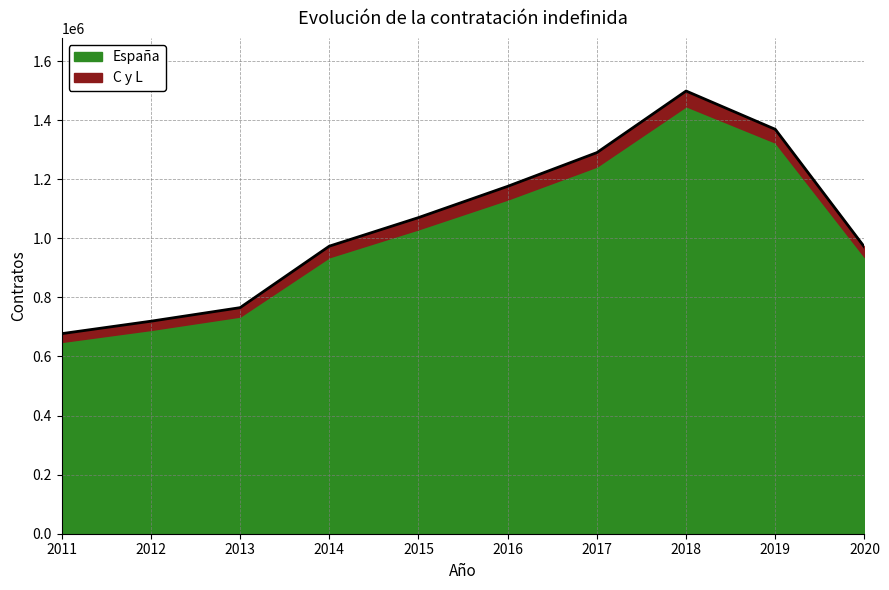

The value at 2013 is 432767. True or false?

False